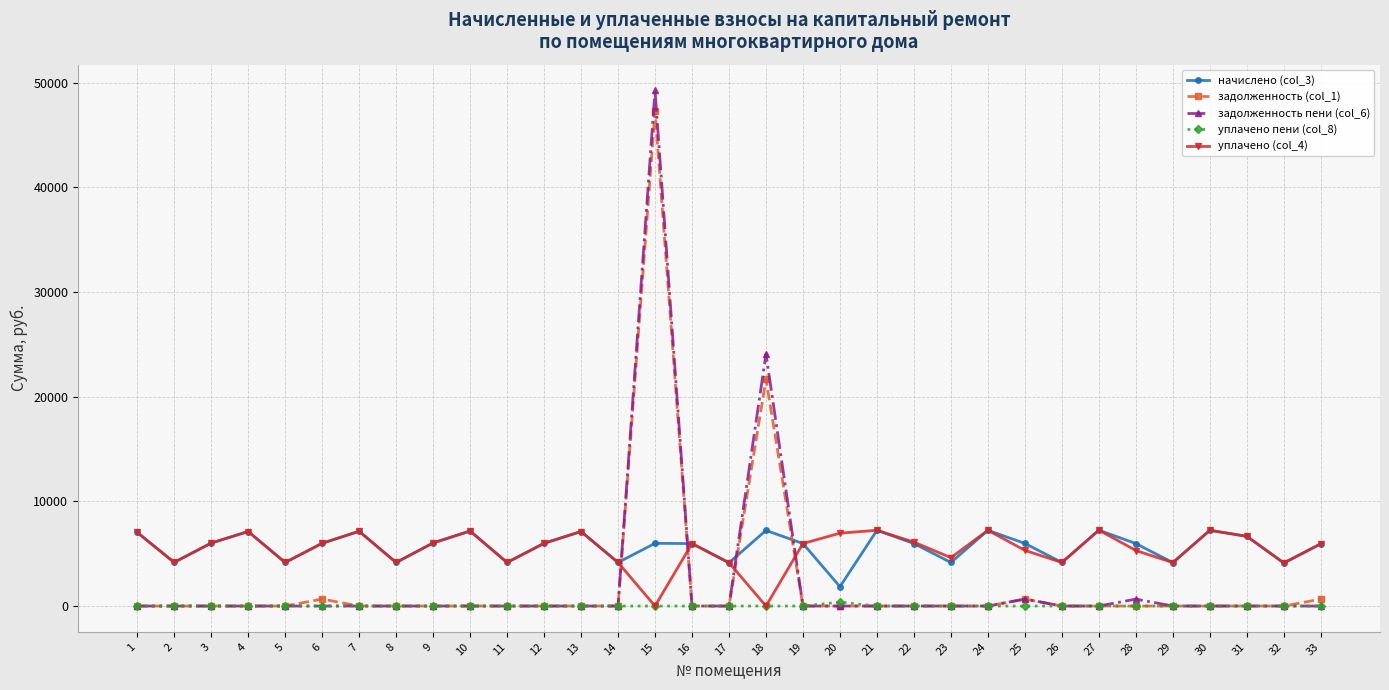

How many data points in уплачено пени (col_8) are above 0?

3